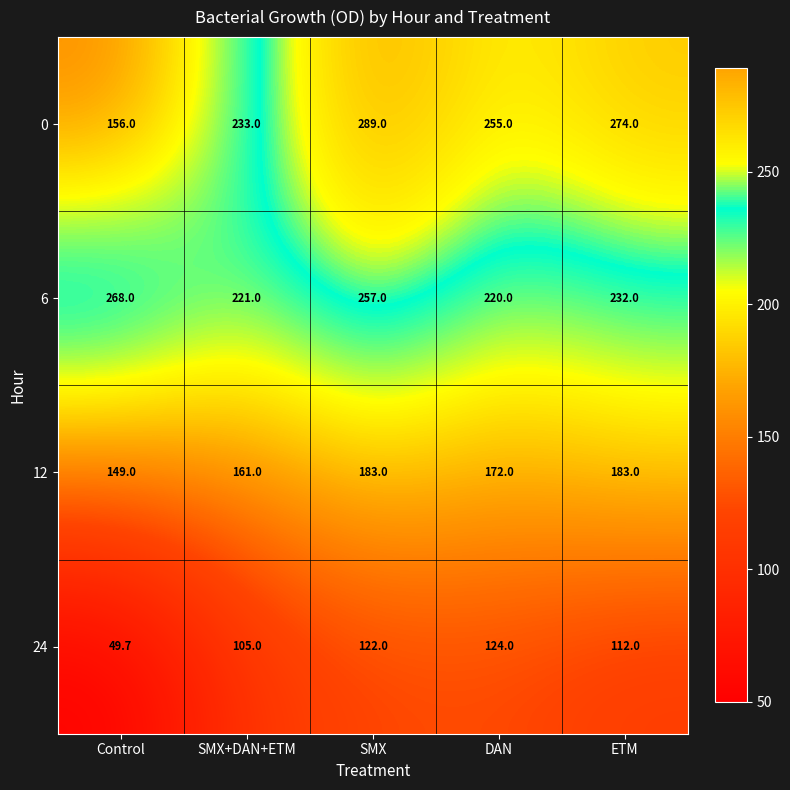

True or false: 12 has a value of 54.0 at ETM.

False